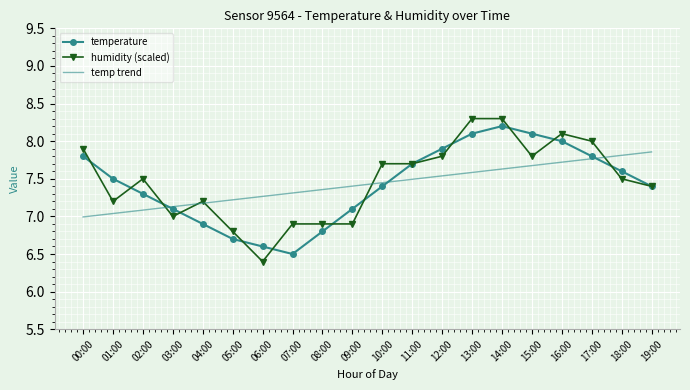

What are all the series names shown in the legend?

temperature, humidity (scaled), temp trend